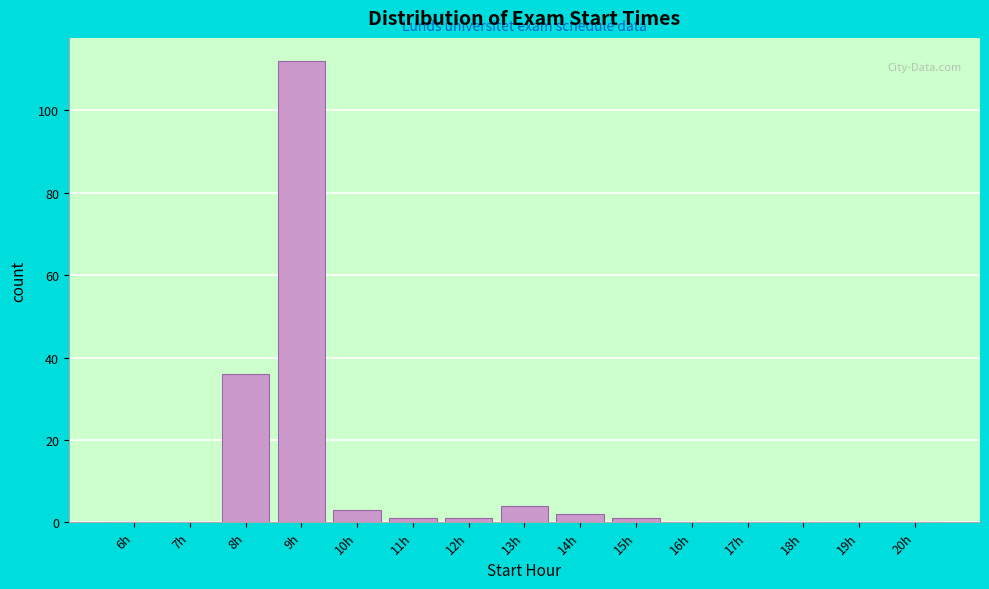

Reading right to left, extract all data points from this chart.

20h=0	19h=0	18h=0	17h=0	16h=0	15h=1	14h=2	13h=4	12h=1	11h=1	10h=3	9h=112	8h=36	7h=0	6h=0